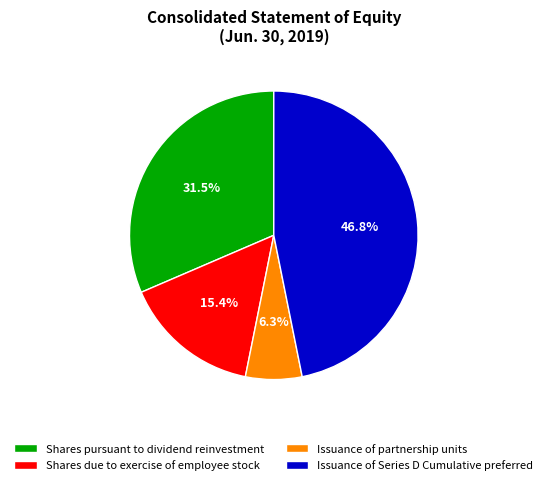

Approximately how many times larger is the value at Issuance of partnership units compared to Shares due to exercise of employee stock?

0.4